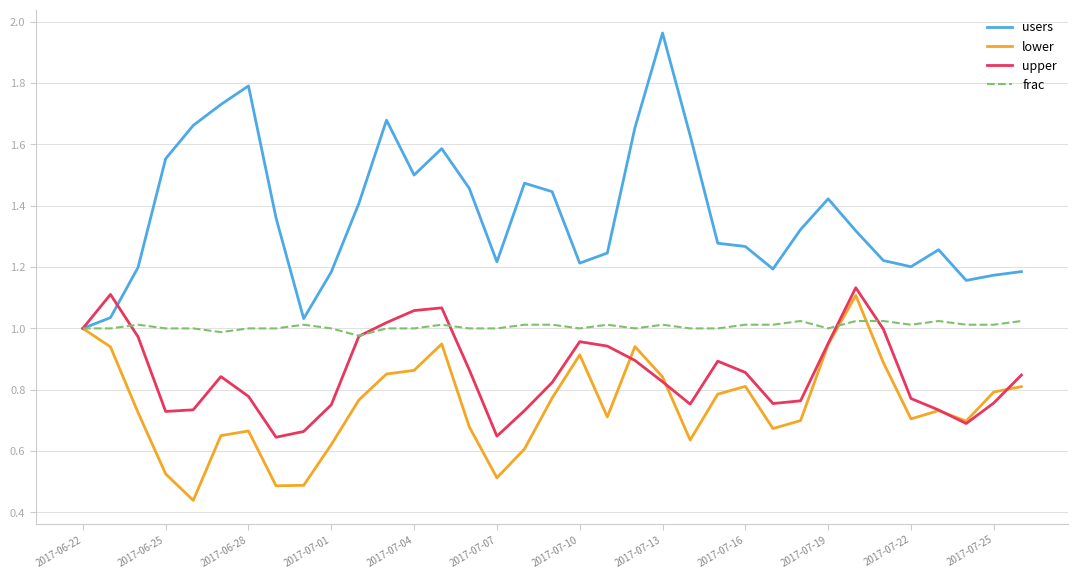

Which series has the largest range (max minus min)?

users